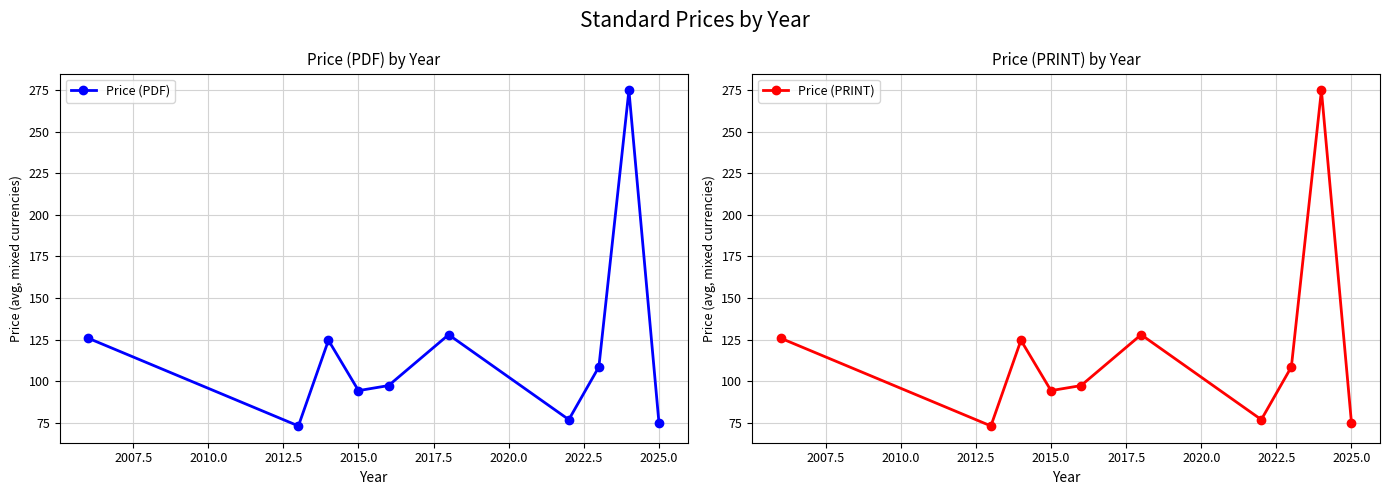

Which series has the largest range (max minus min)?

Price (PDF)